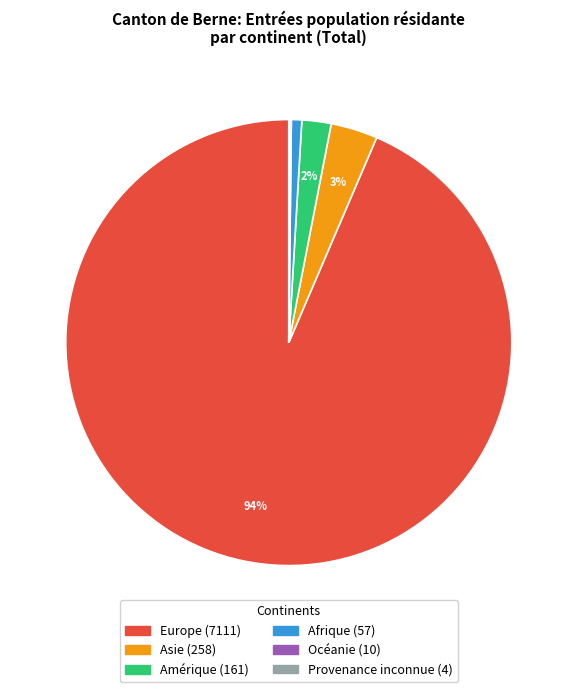

Which category has the biggest portion of the pie?

Europe